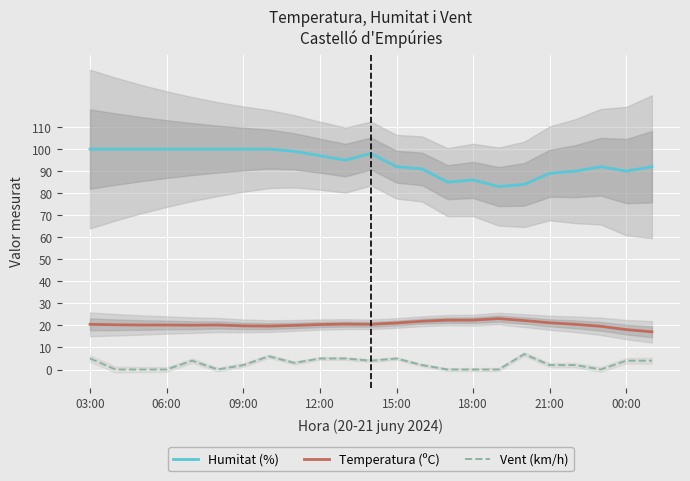

At which label does Humitat (%) reach its peak?

03:00